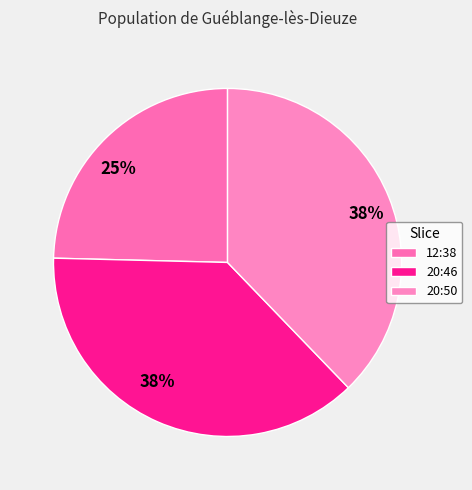

How many slices are in this pie chart?

3